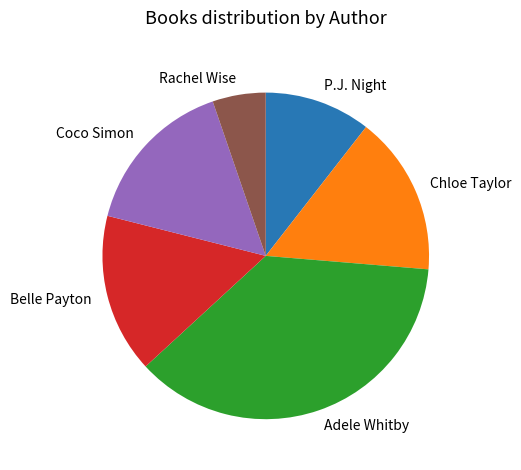

Do Chloe Taylor and Rachel Wise together represent more than half of the pie?

No